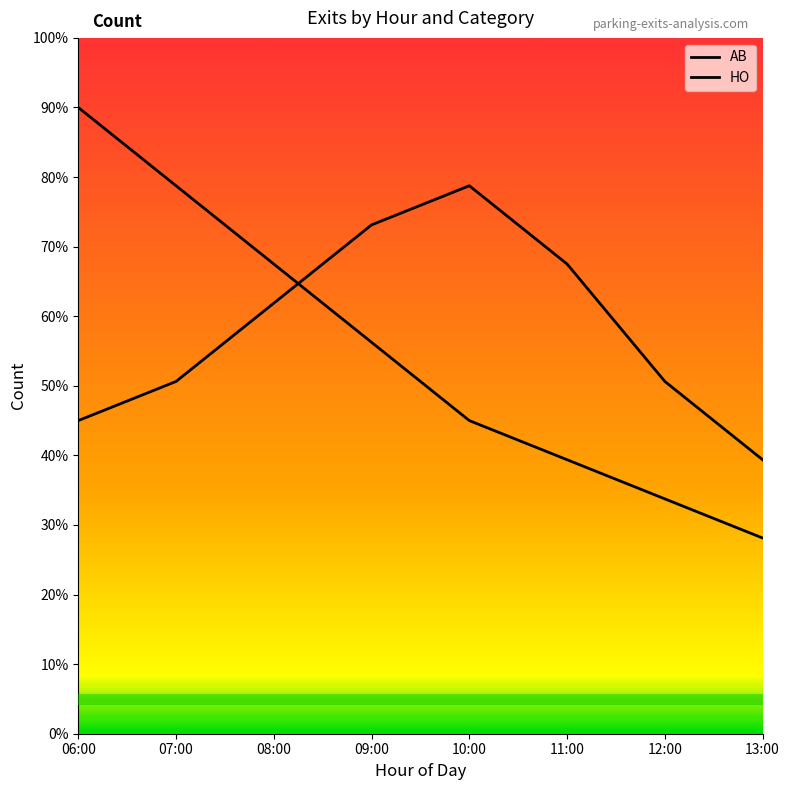

What is the label of the 8th point from the left?

13:00